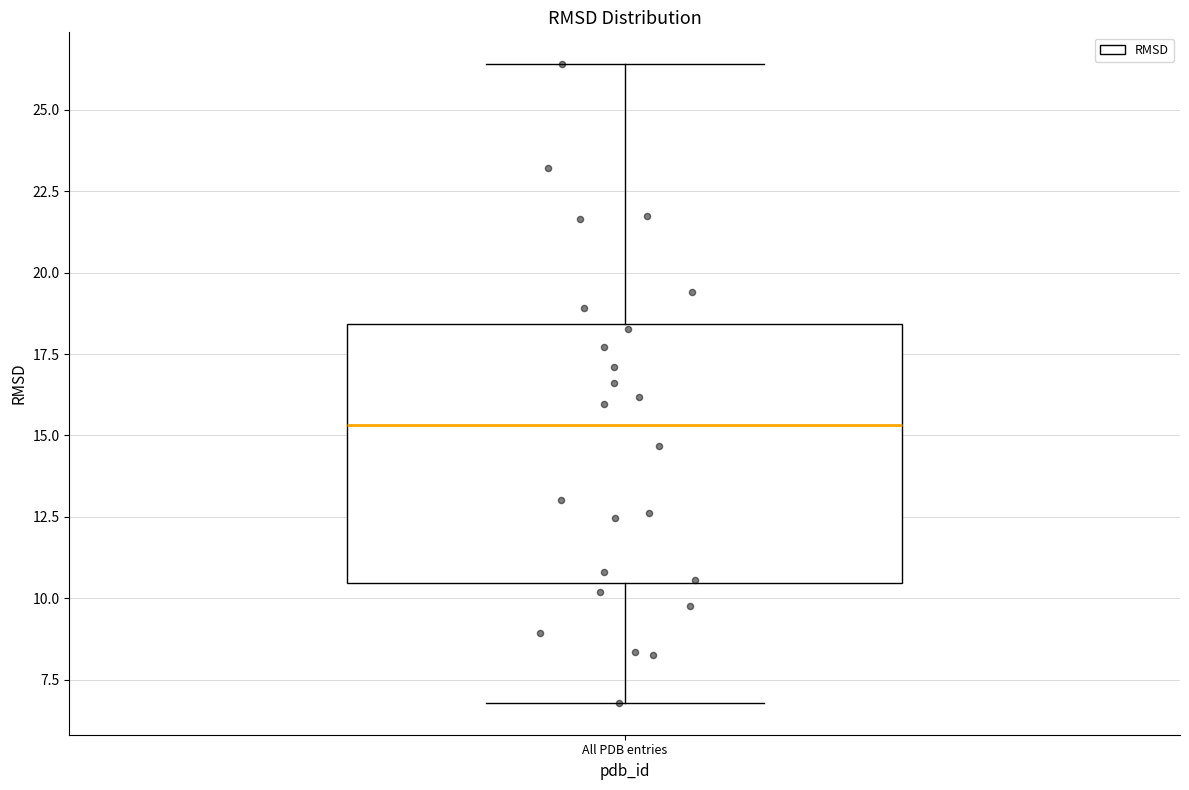

Transcribe this box plot: give where the median line is, the range the box spans, and where the two whiskers end, as read against the y-axis. The values are not printed on the chart, so give them approximately, as read against the axis.

median 15.5, box 10.5 to 18.5, whiskers 7.0 to 26.5